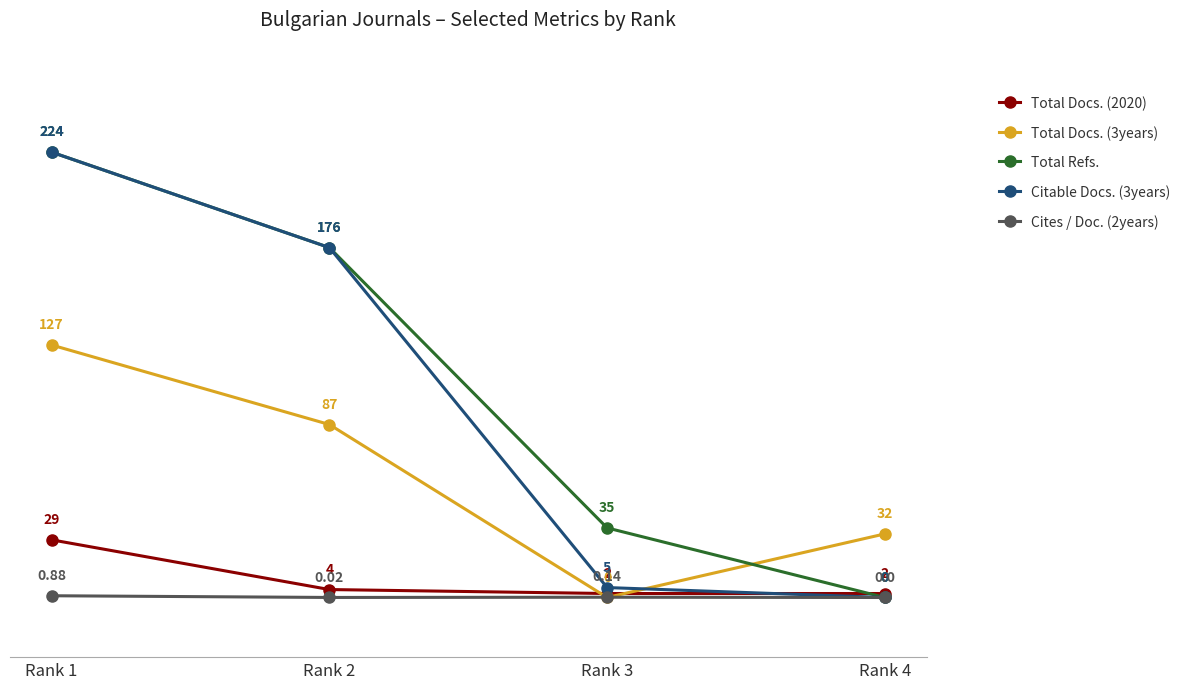

True or false: Total Docs. (3years) and Citable Docs. (3years) cross at least once.

True